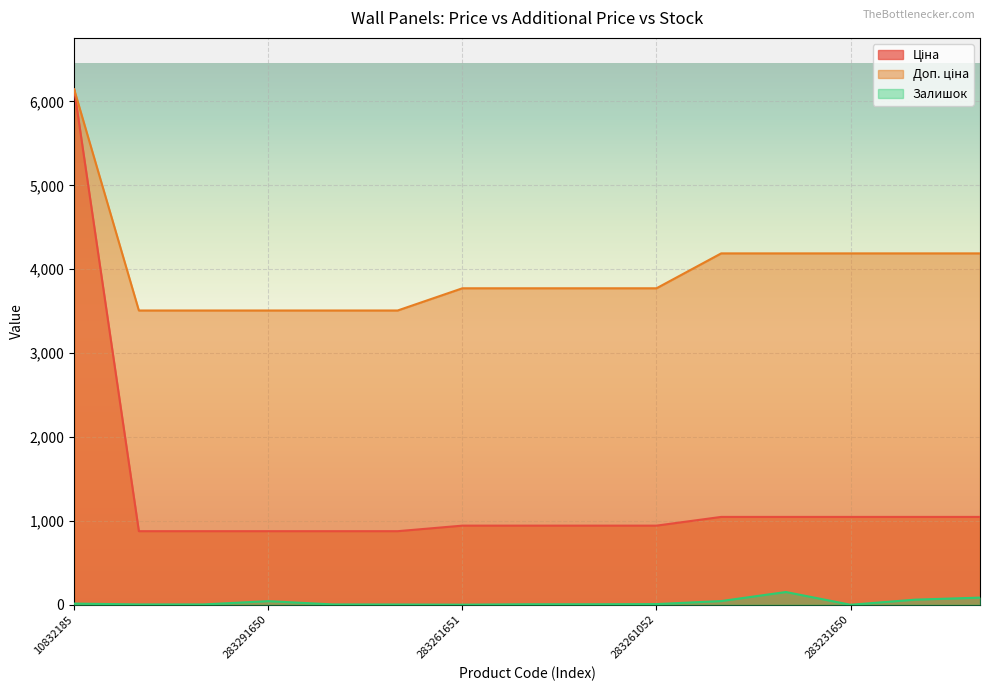

What is the average value of the Ціна series?

1302.4